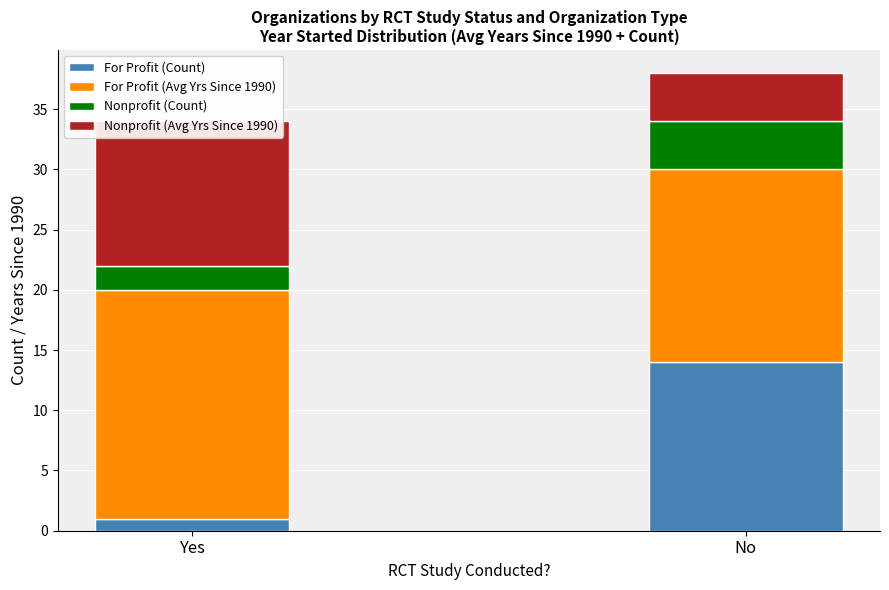

Read the For Profit (Count) value at No, to the nearest 10.

10